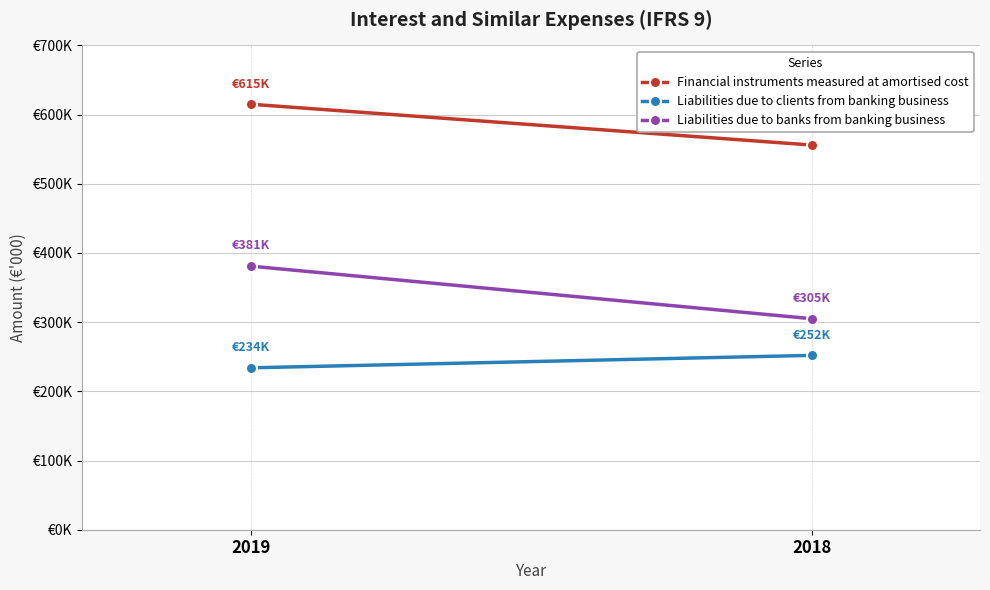

How many data points does each series have?

2